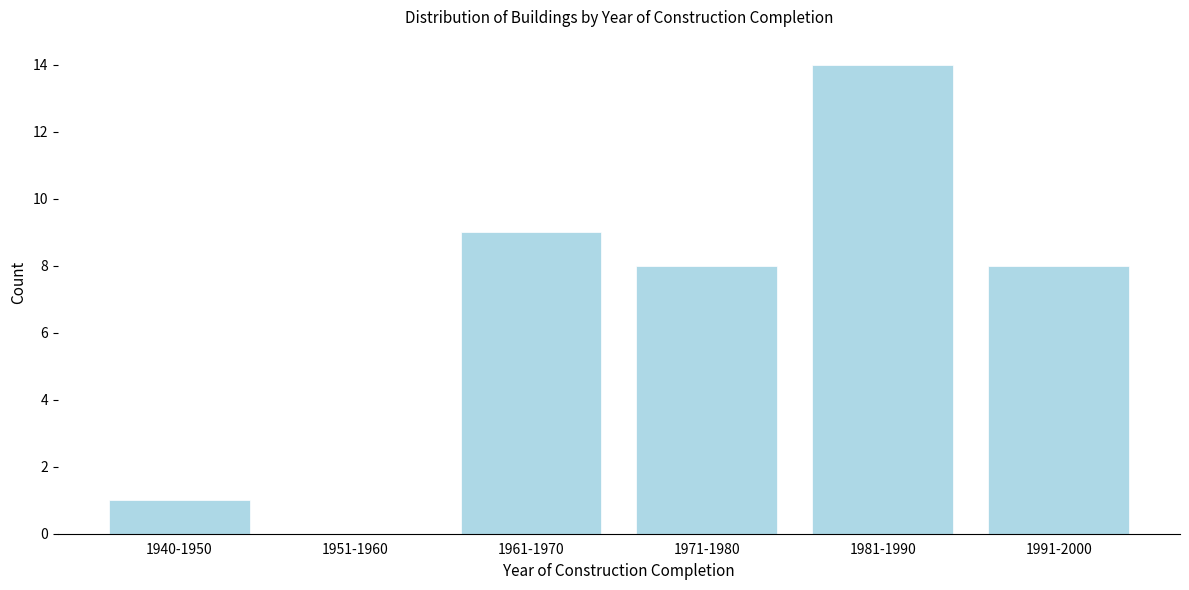

Reading left to right, extract all data points from this chart.

1940-1950=1	1951-1960=0	1961-1970=9	1971-1980=8	1981-1990=14	1991-2000=8